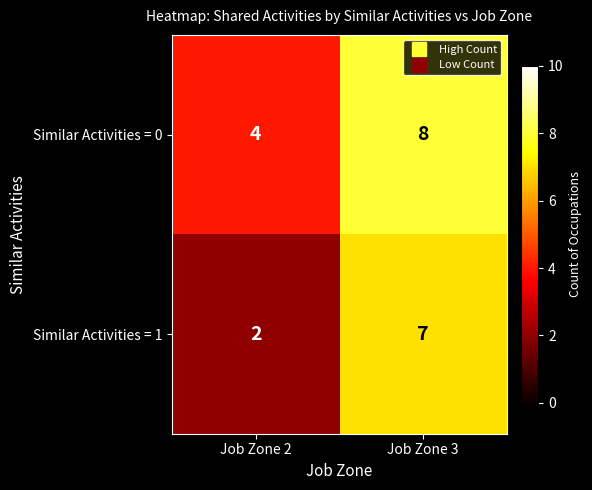

Reading right to left, list all the values displayed in this chart.

Similar Activities = 0: 8	4
Similar Activities = 1: 7	2